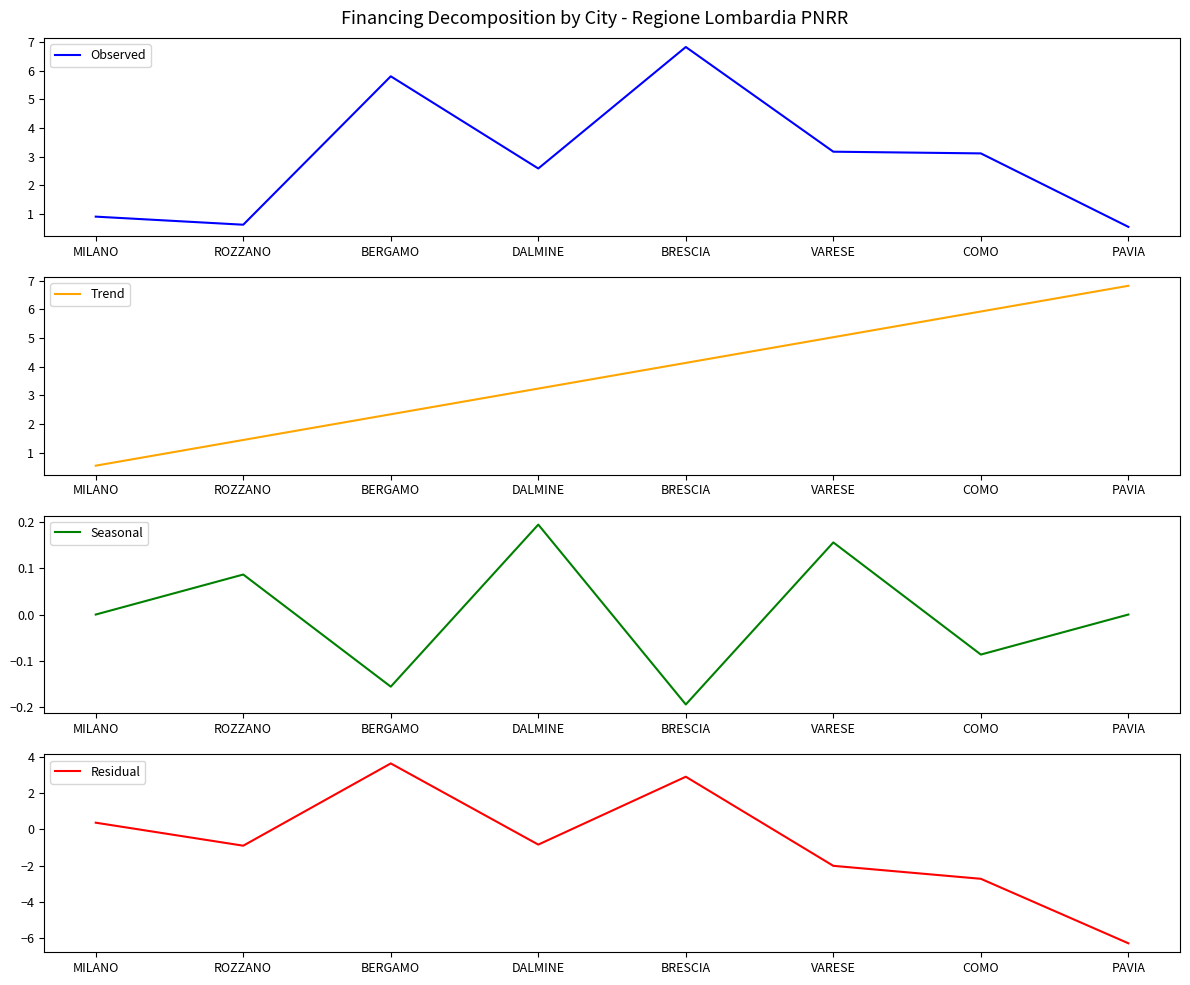

Is it true that Seasonal equals 0.2 at VARESE?

False